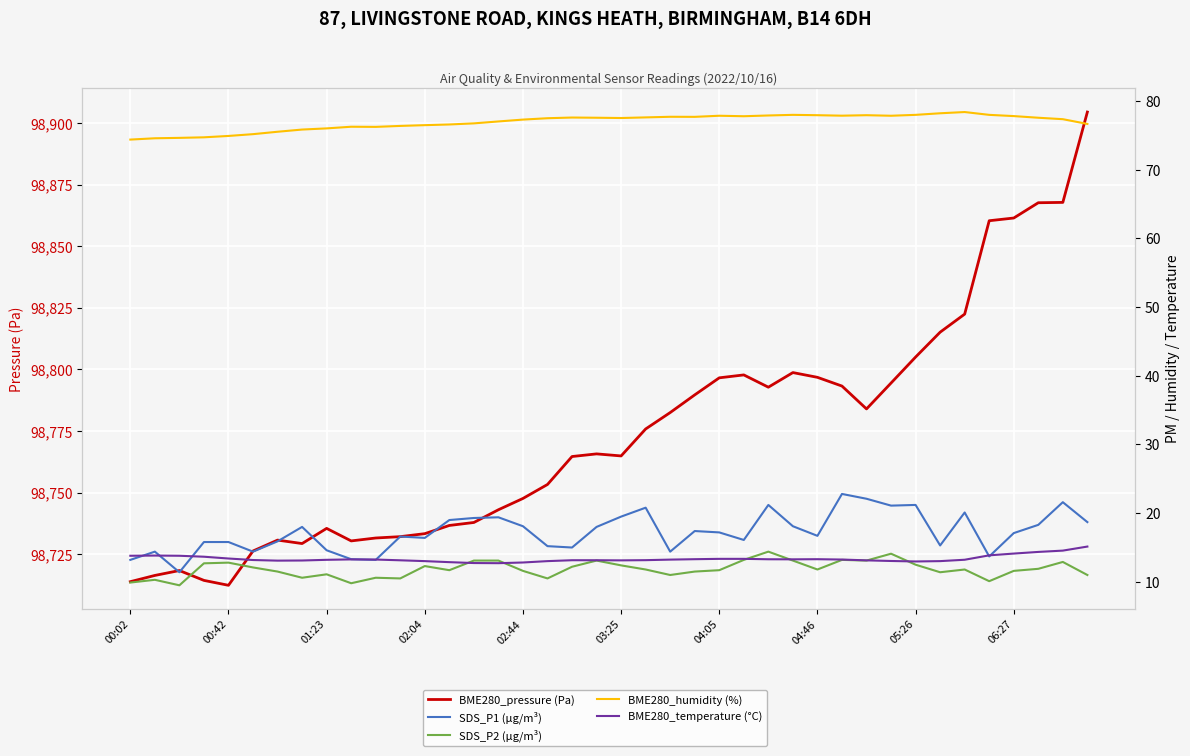

Rank the categories by SDS_P2 (µg/m³) value from highest to lowest.

26, 31, 25, 29, 14, 15, 19, 27, 30, 38, 02:44, 02:04, 32, 20, 12, 18, 03:25, 37, 21, 28, 34, 13, 24, 16, 36, 04:05, 23, 33, 05:26, 22, 39, 04:46, 10, 11, 17, 00:42, 35, 00:02, 06:27, 01:23